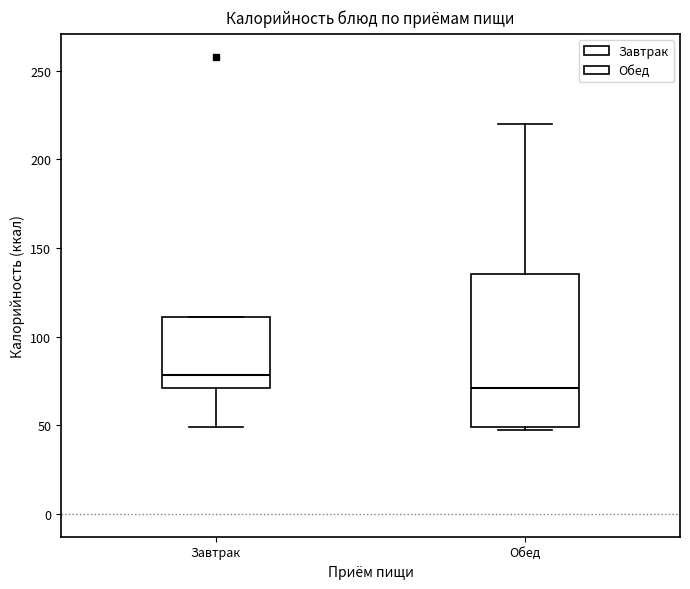

Which box is the tallest, from its lower edge to its upper edge?

Обед